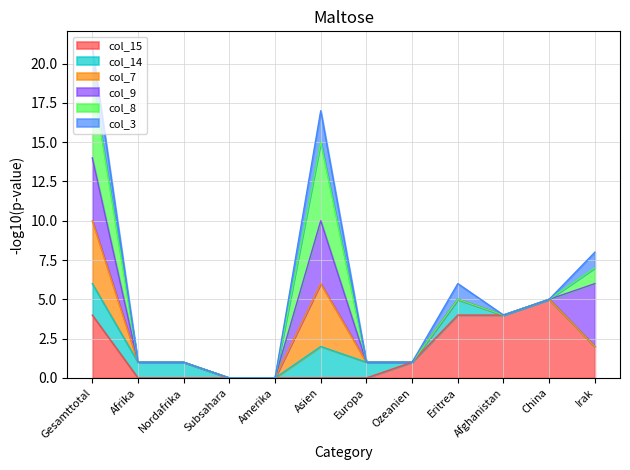

At which category is the sum across all series the highest?

Gesamttotal